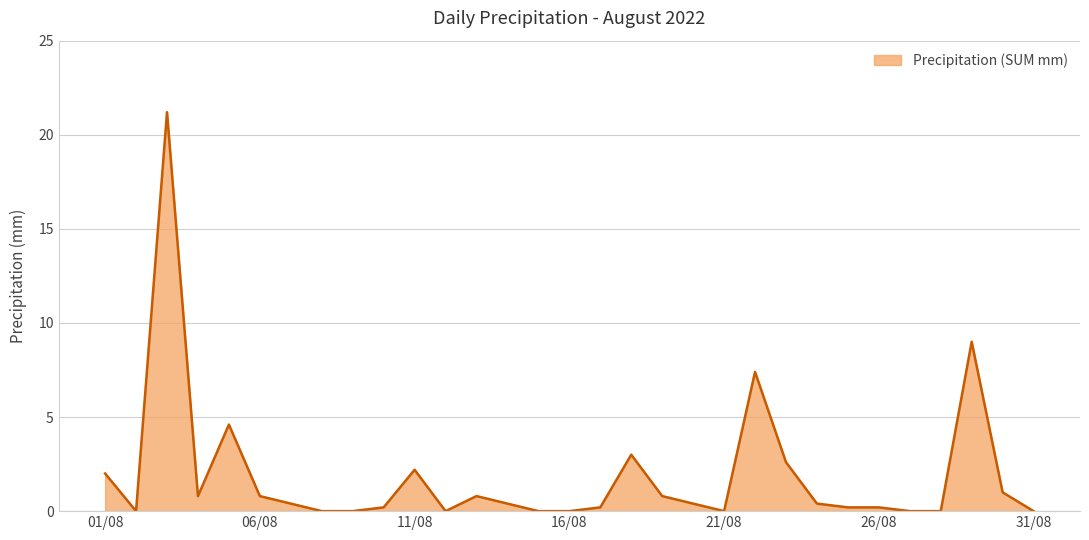

True or false: the data has more than 1 interior local peaks.

True